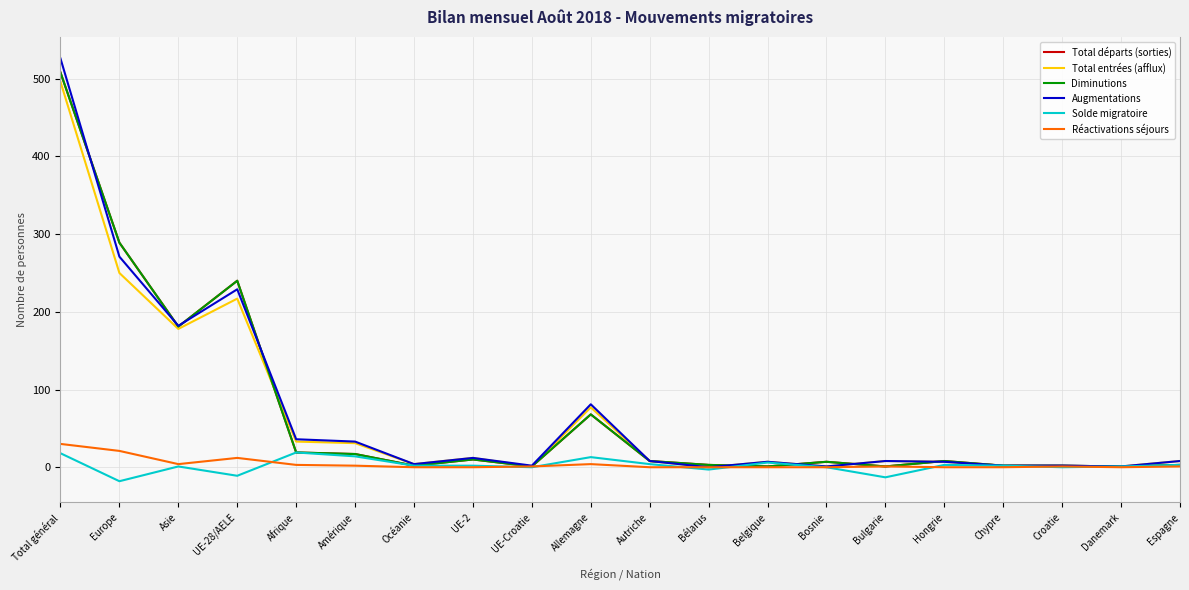

True or false: Réactivations séjours and Total entrées (afflux) intersect in this chart.

False